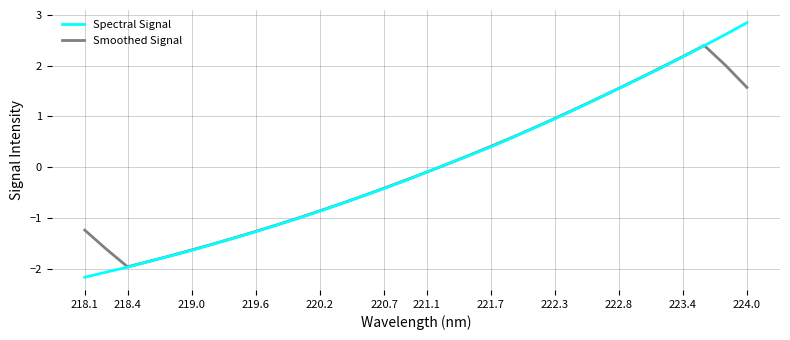

Is this an area chart (filled region under the line)?

No